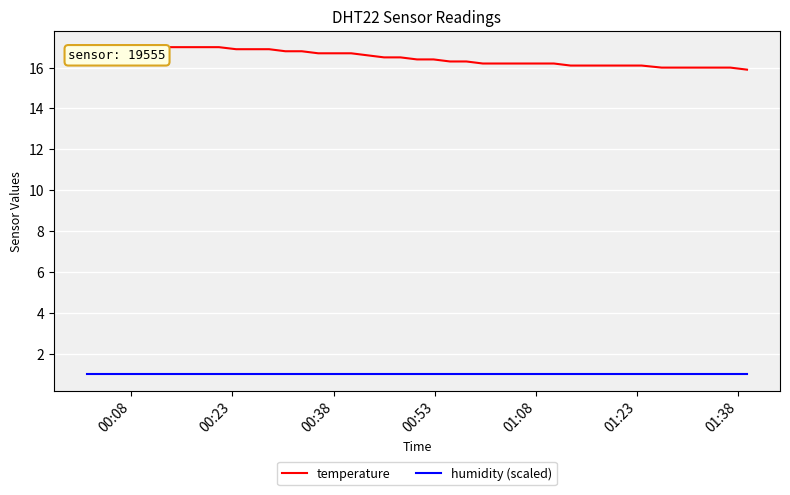

True or false: humidity (scaled) and temperature intersect in this chart.

False